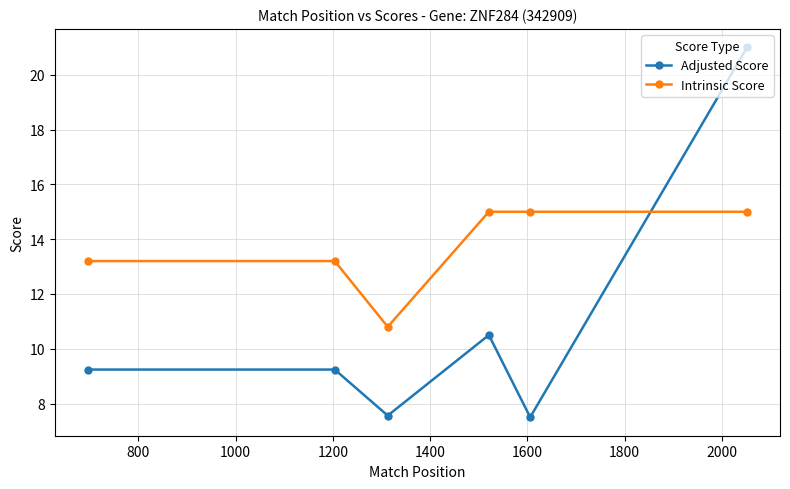

What is the average value of the Intrinsic Score series?

13.7